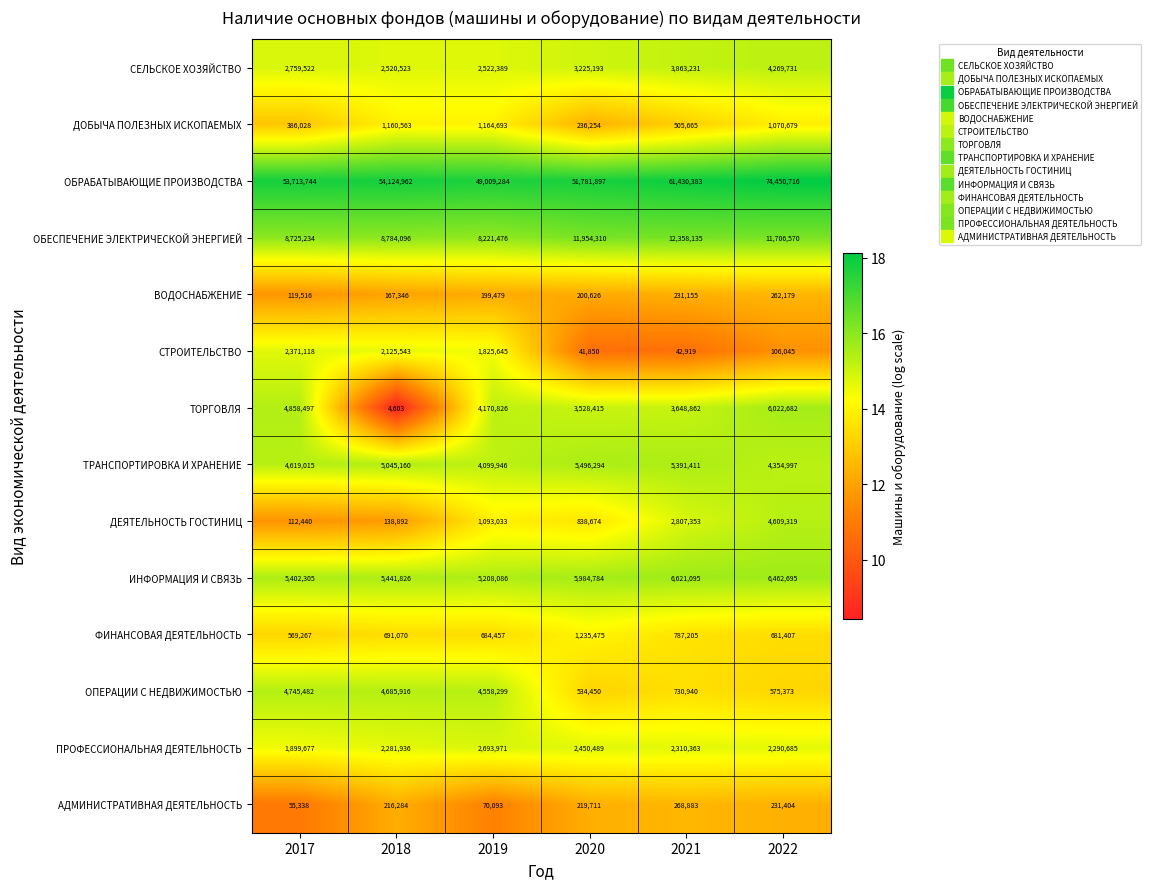

Is it true that СЕЛЬСКОЕ ХОЗЯЙСТВО equals 1061555 at 2020?

False